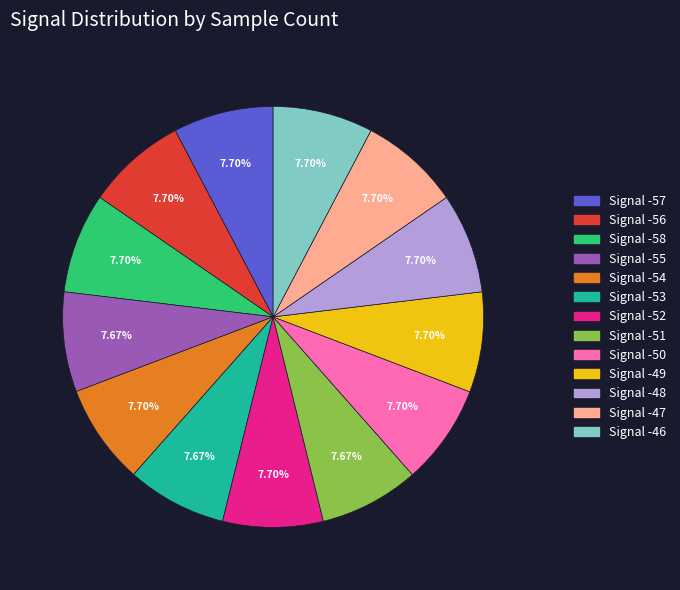

The Signal -58 slice represents 1% of the pie. True or false?

False